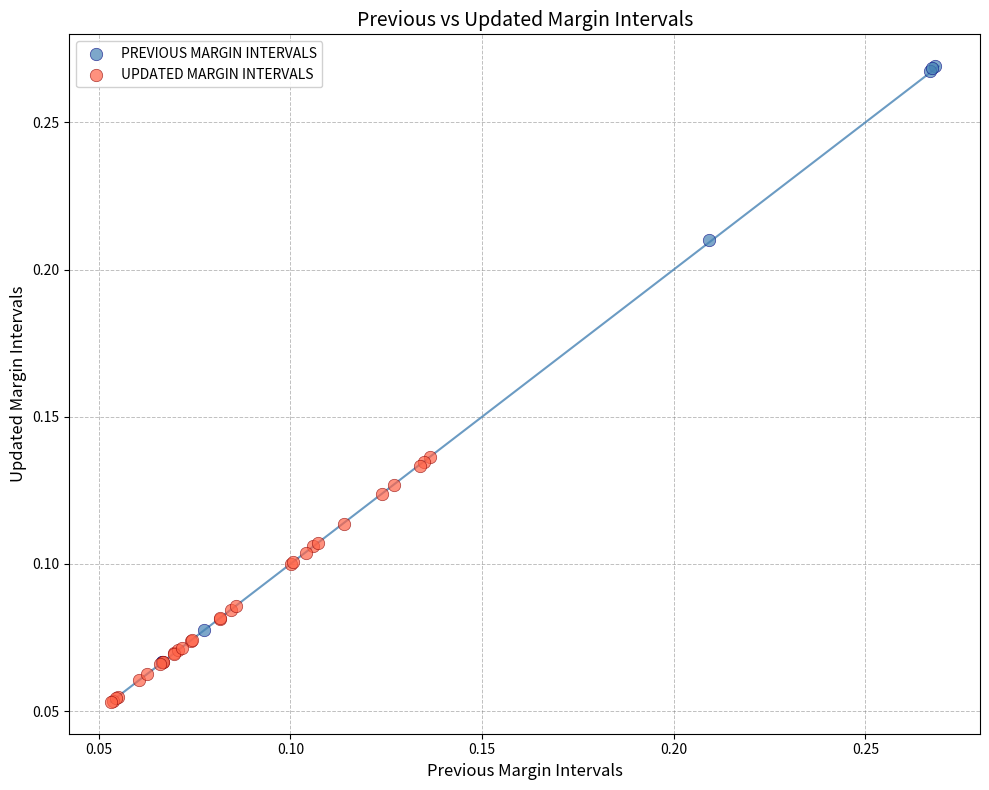

Which series has the widest spread of Y values?

PREVIOUS MARGIN INTERVALS